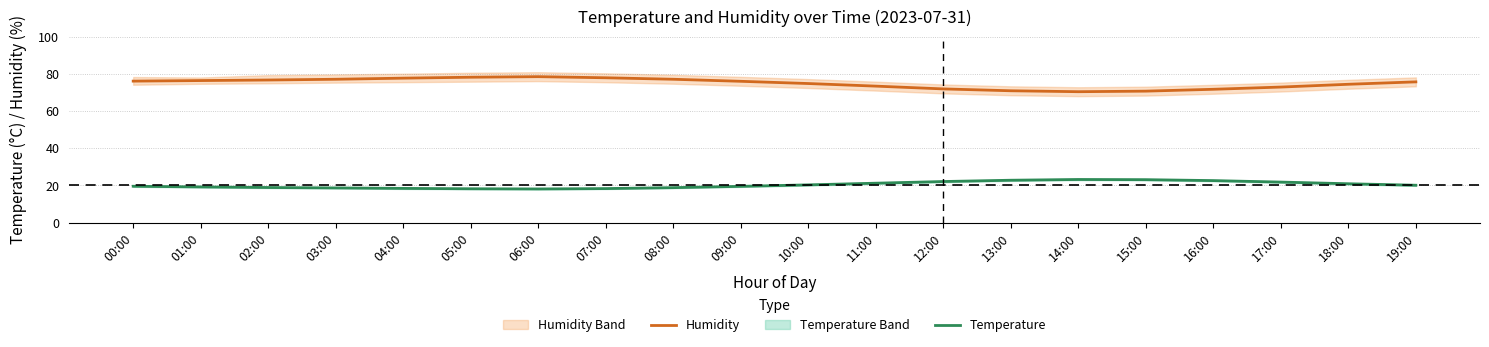

Which category has the lowest value in the Humidity series?

14:00